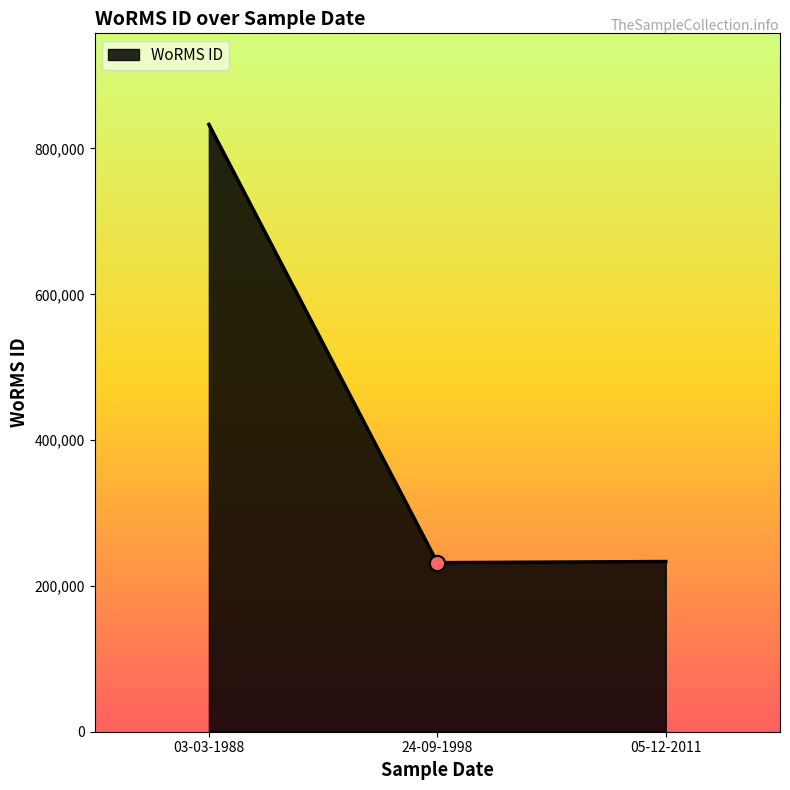

Approximately how many times larger is the value at 24-09-1998 compared to 05-12-2011?

1.0